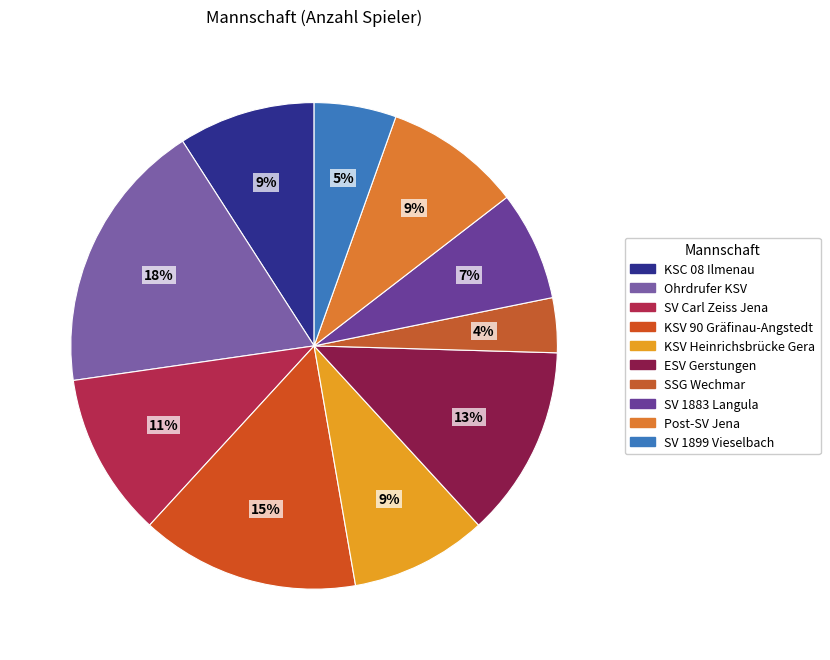

To the nearest percent, what is the difference between the Ohrdrufer KSV and SV 1883 Langula slice percentages?

11%